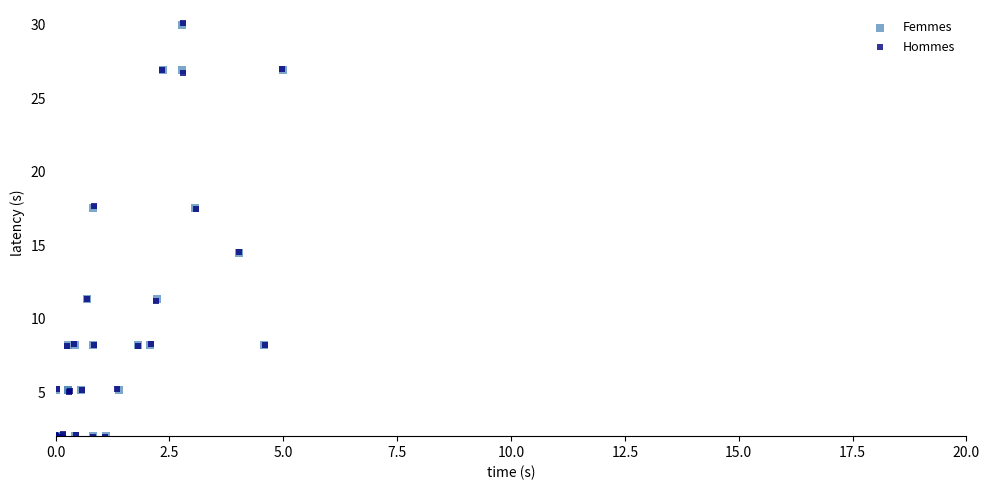

Which series has the widest spread of Y values?

Hommes